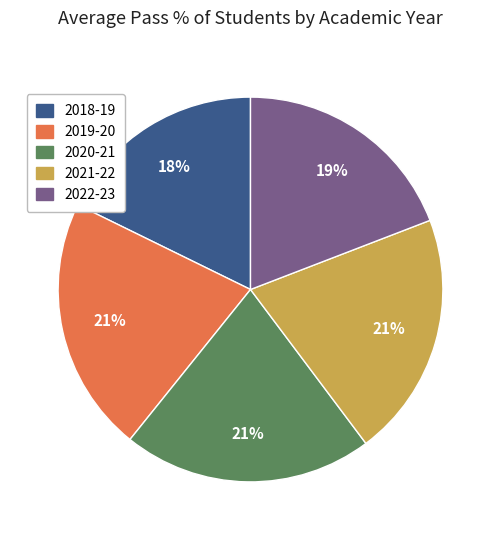

The 2020-21 slice represents 21% of the pie. True or false?

True